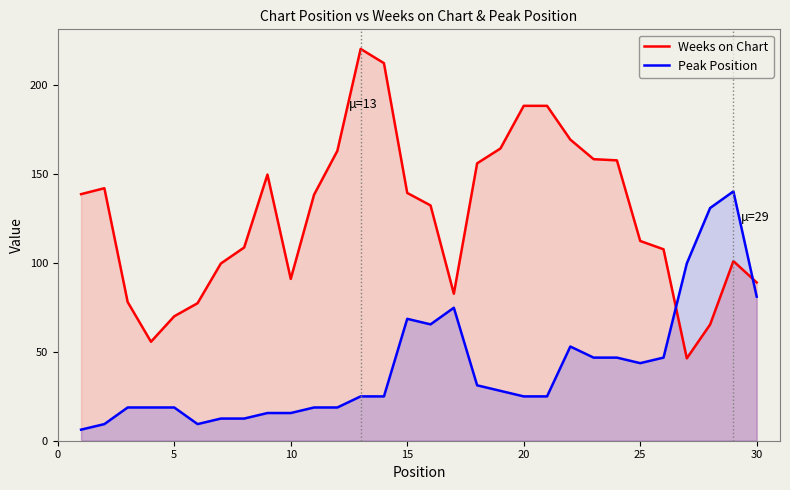

What is the difference between the maximum and minimum values in the Weeks on Chart series?

173.7